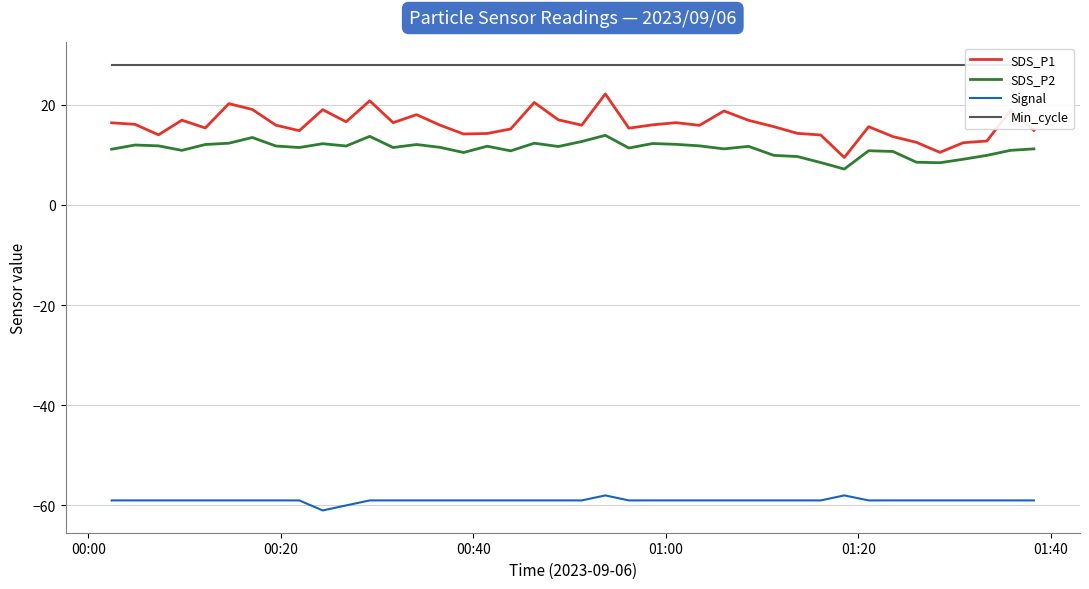

What is the minimum value for SDS_P2?

7.2